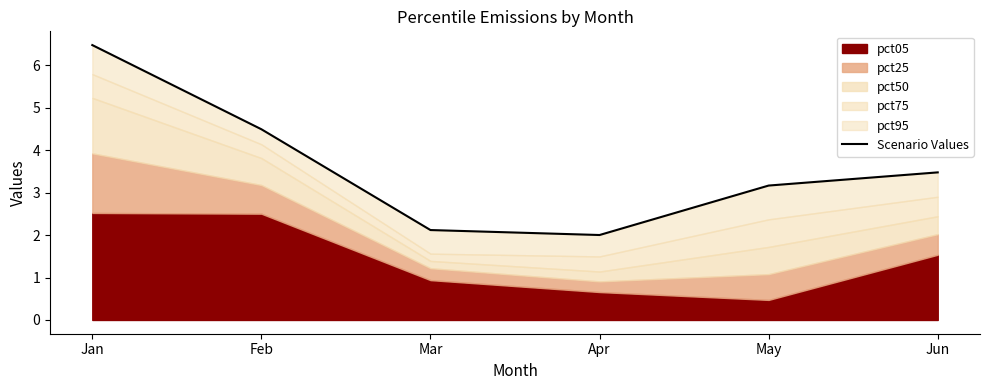

How many lines are shown in the chart?

1